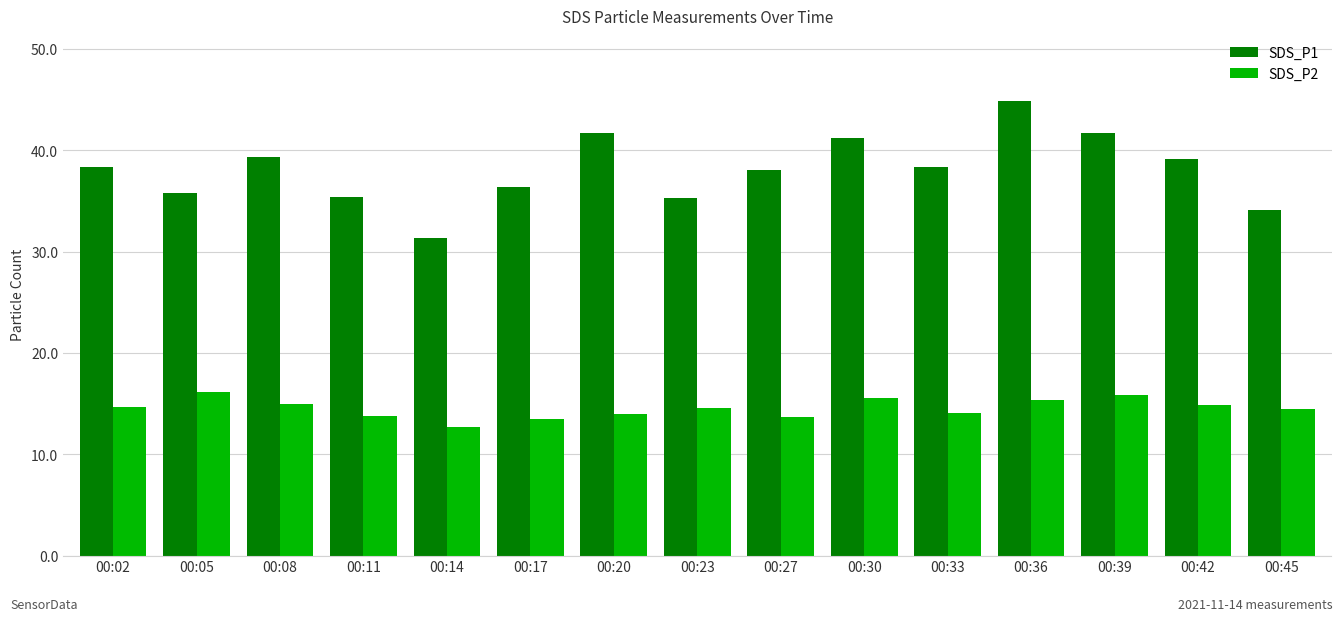

What is the lowest value of the SDS_P2 series?

12.7